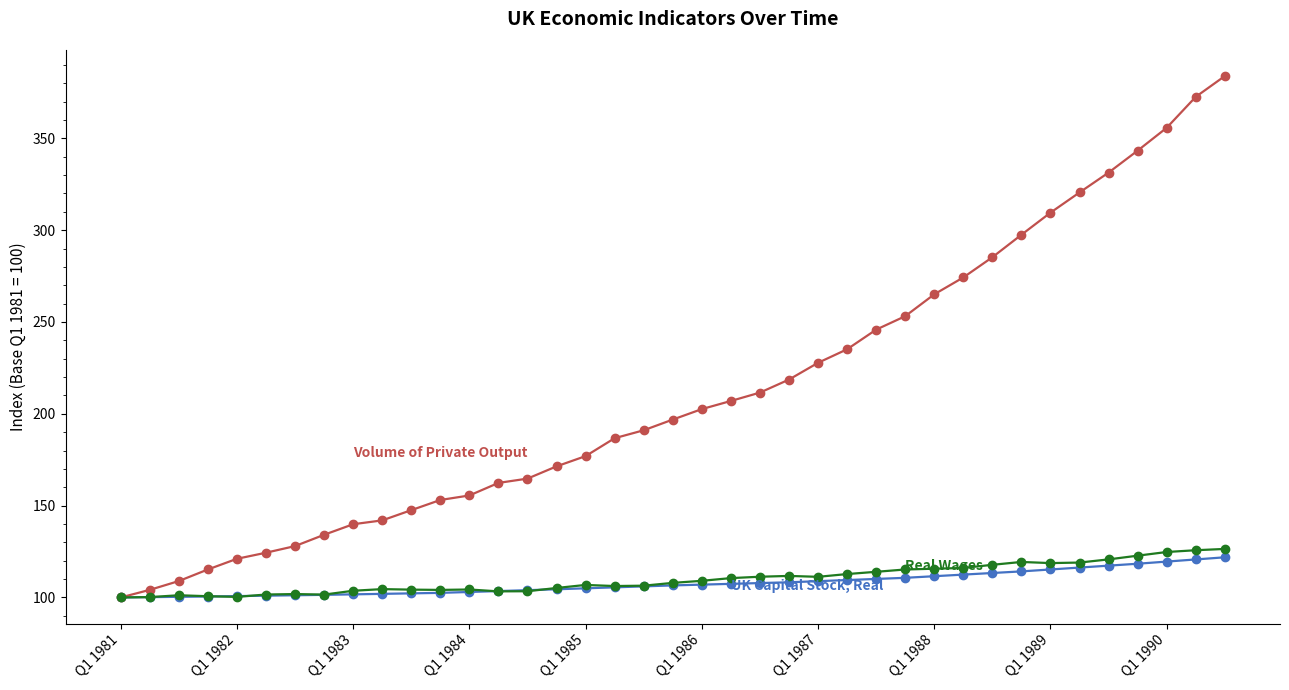

What is the maximum value shown in the chart?

383.9